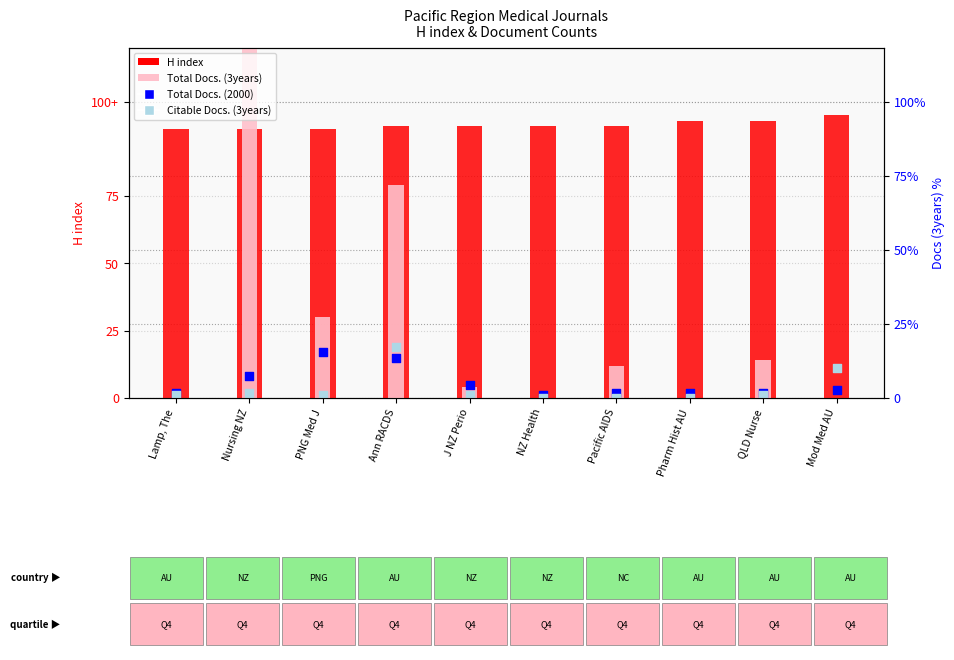

Which series has the widest spread of Y values?

Total Docs. (3years)